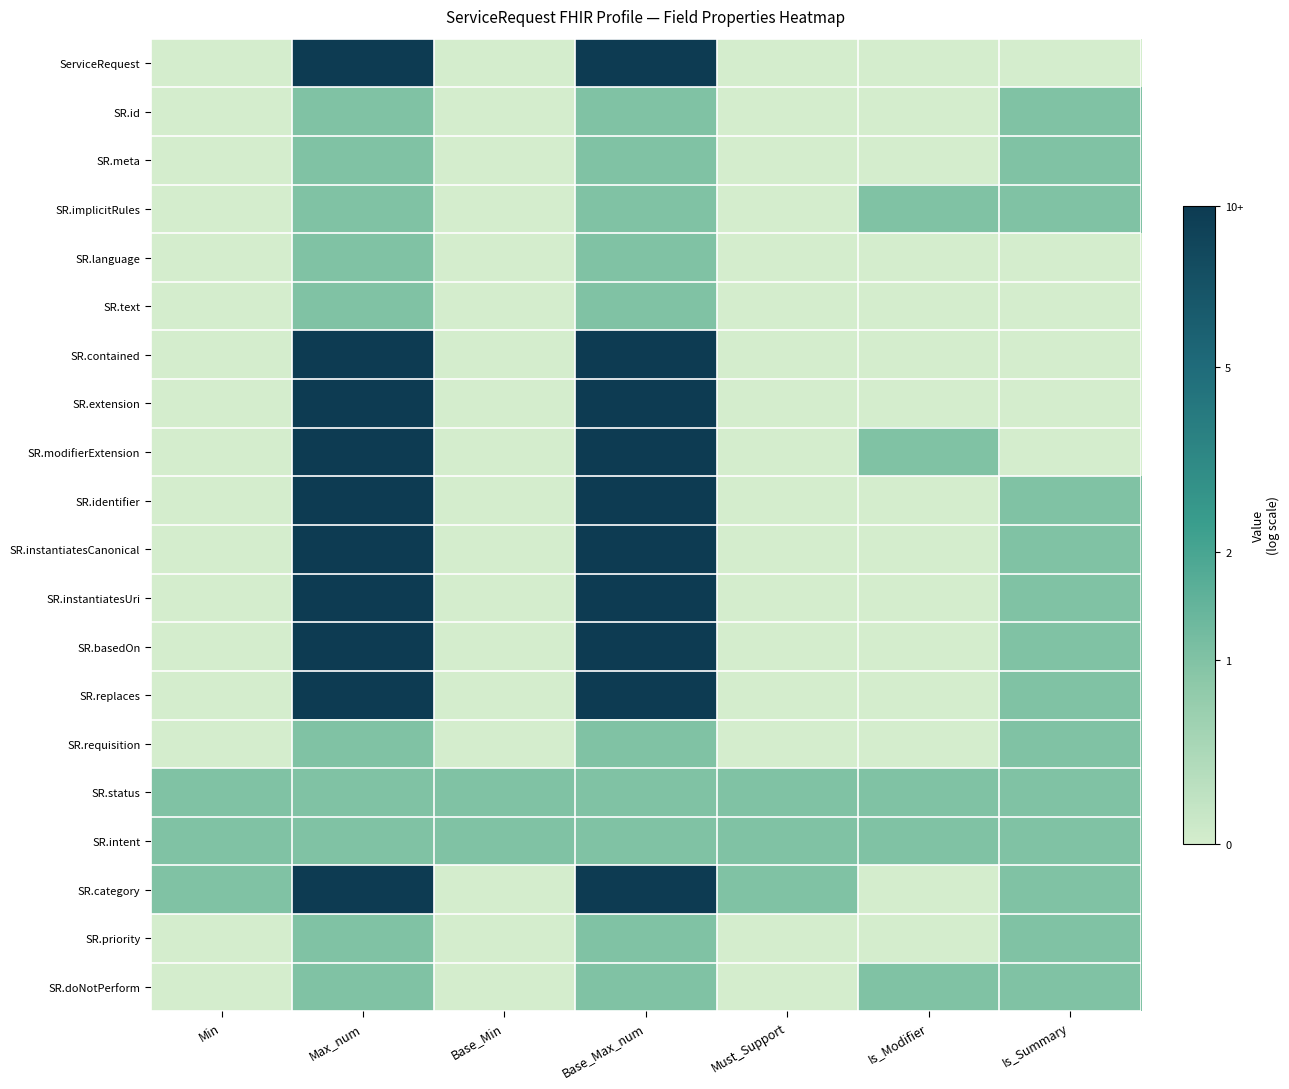

Reading left to right, list all the values displayed in this chart.

ServiceRequest: Min=0.0	Max_num=2.4	Base_Min=0.0	Base_Max_num=2.4	Must_Support=0.0	Is_Modifier=0.0	Is_Summary=0.0
SR.id: Min=0.0	Max_num=0.7	Base_Min=0.0	Base_Max_num=0.7	Must_Support=0.0	Is_Modifier=0.0	Is_Summary=0.7
SR.meta: Min=0.0	Max_num=0.7	Base_Min=0.0	Base_Max_num=0.7	Must_Support=0.0	Is_Modifier=0.0	Is_Summary=0.7
SR.implicitRules: Min=0.0	Max_num=0.7	Base_Min=0.0	Base_Max_num=0.7	Must_Support=0.0	Is_Modifier=0.7	Is_Summary=0.7
SR.language: Min=0.0	Max_num=0.7	Base_Min=0.0	Base_Max_num=0.7	Must_Support=0.0	Is_Modifier=0.0	Is_Summary=0.0
SR.text: Min=0.0	Max_num=0.7	Base_Min=0.0	Base_Max_num=0.7	Must_Support=0.0	Is_Modifier=0.0	Is_Summary=0.0
SR.contained: Min=0.0	Max_num=2.4	Base_Min=0.0	Base_Max_num=2.4	Must_Support=0.0	Is_Modifier=0.0	Is_Summary=0.0
SR.extension: Min=0.0	Max_num=2.4	Base_Min=0.0	Base_Max_num=2.4	Must_Support=0.0	Is_Modifier=0.0	Is_Summary=0.0
SR.modifierExtension: Min=0.0	Max_num=2.4	Base_Min=0.0	Base_Max_num=2.4	Must_Support=0.0	Is_Modifier=0.7	Is_Summary=0.0
SR.identifier: Min=0.0	Max_num=2.4	Base_Min=0.0	Base_Max_num=2.4	Must_Support=0.0	Is_Modifier=0.0	Is_Summary=0.7
SR.instantiatesCanonical: Min=0.0	Max_num=2.4	Base_Min=0.0	Base_Max_num=2.4	Must_Support=0.0	Is_Modifier=0.0	Is_Summary=0.7
SR.instantiatesUri: Min=0.0	Max_num=2.4	Base_Min=0.0	Base_Max_num=2.4	Must_Support=0.0	Is_Modifier=0.0	Is_Summary=0.7
SR.basedOn: Min=0.0	Max_num=2.4	Base_Min=0.0	Base_Max_num=2.4	Must_Support=0.0	Is_Modifier=0.0	Is_Summary=0.7
SR.replaces: Min=0.0	Max_num=2.4	Base_Min=0.0	Base_Max_num=2.4	Must_Support=0.0	Is_Modifier=0.0	Is_Summary=0.7
SR.requisition: Min=0.0	Max_num=0.7	Base_Min=0.0	Base_Max_num=0.7	Must_Support=0.0	Is_Modifier=0.0	Is_Summary=0.7
SR.status: Min=0.7	Max_num=0.7	Base_Min=0.7	Base_Max_num=0.7	Must_Support=0.7	Is_Modifier=0.7	Is_Summary=0.7
SR.intent: Min=0.7	Max_num=0.7	Base_Min=0.7	Base_Max_num=0.7	Must_Support=0.7	Is_Modifier=0.7	Is_Summary=0.7
SR.category: Min=0.7	Max_num=2.4	Base_Min=0.0	Base_Max_num=2.4	Must_Support=0.7	Is_Modifier=0.0	Is_Summary=0.7
SR.priority: Min=0.0	Max_num=0.7	Base_Min=0.0	Base_Max_num=0.7	Must_Support=0.0	Is_Modifier=0.0	Is_Summary=0.7
SR.doNotPerform: Min=0.0	Max_num=0.7	Base_Min=0.0	Base_Max_num=0.7	Must_Support=0.0	Is_Modifier=0.7	Is_Summary=0.7